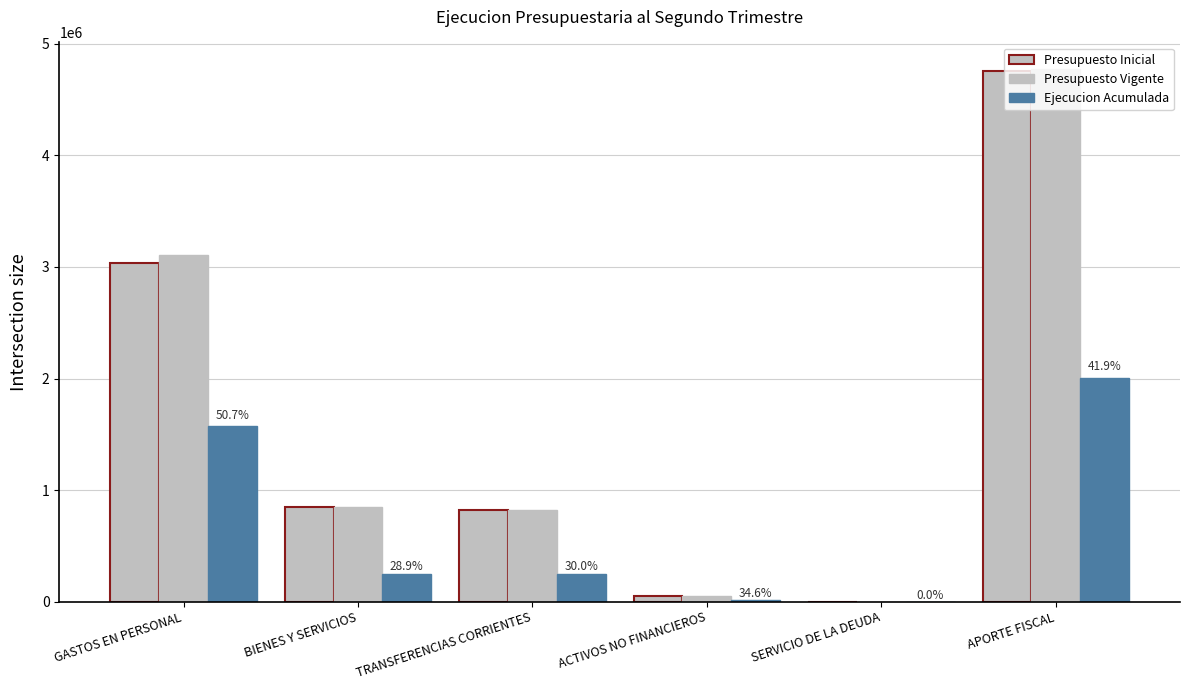

How many categories are shown in the chart?

6